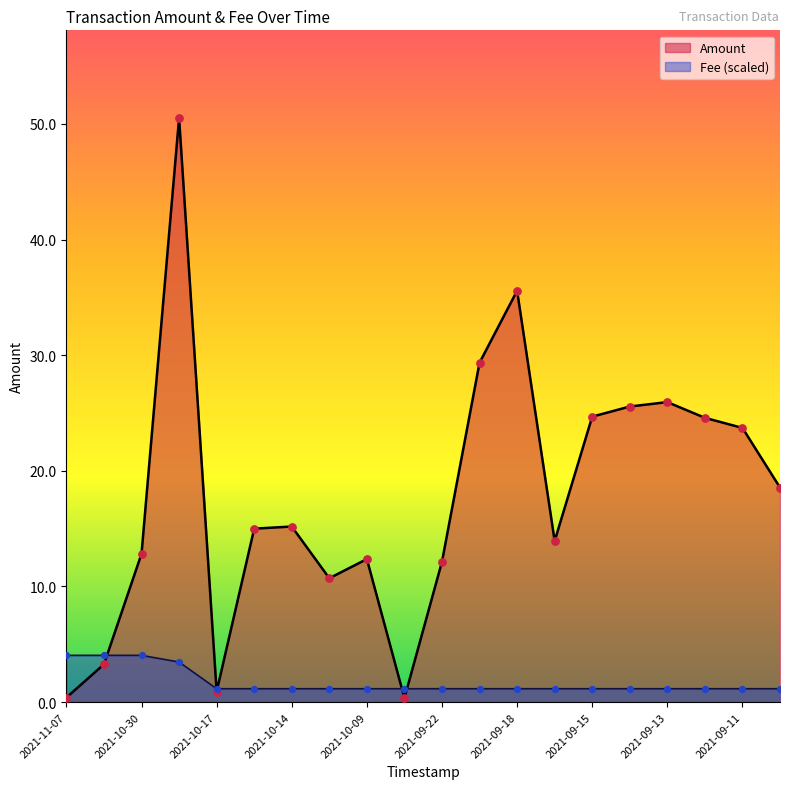

Which series contains the highest Y value?

Amount